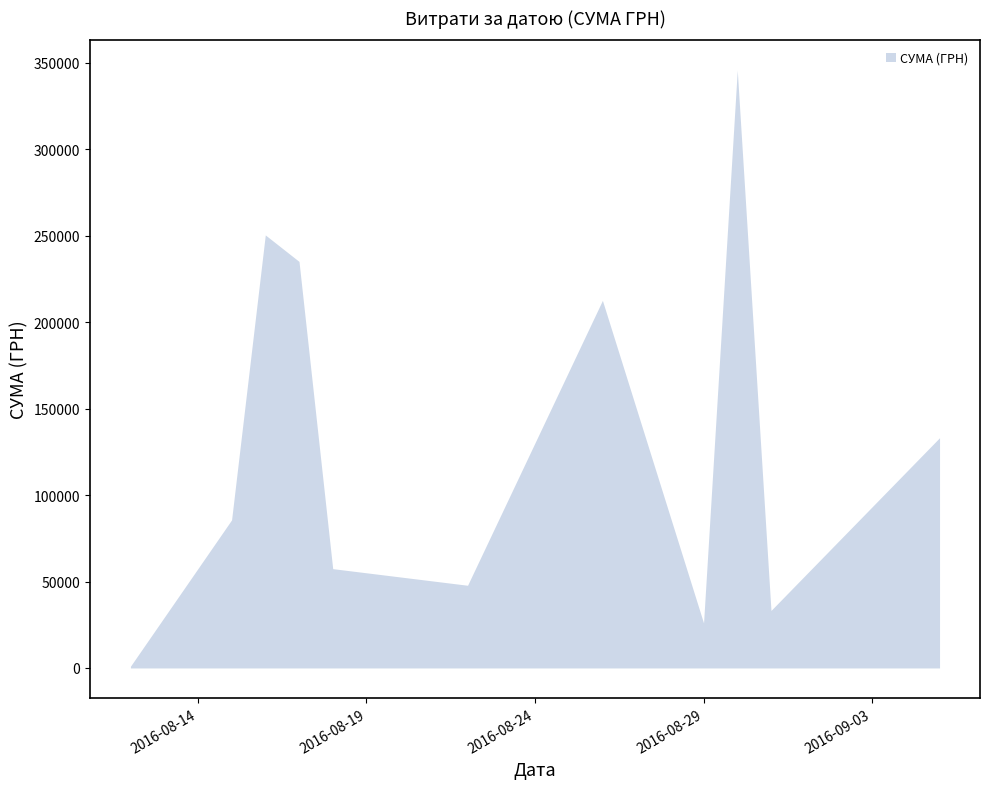

What is the difference between the maximum and minimum values?

344689.0